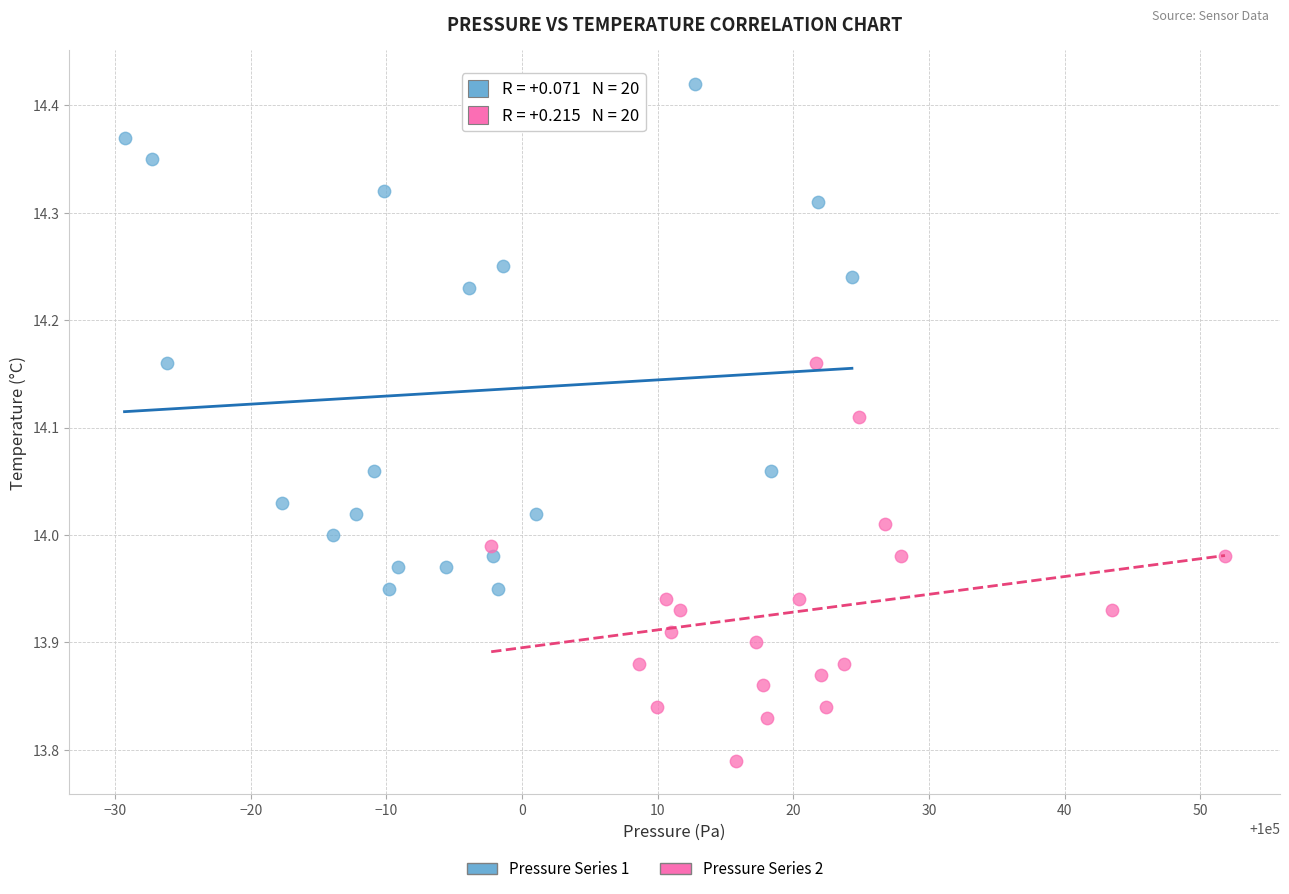

Which series contains the lowest Y value?

Pressure Series 2